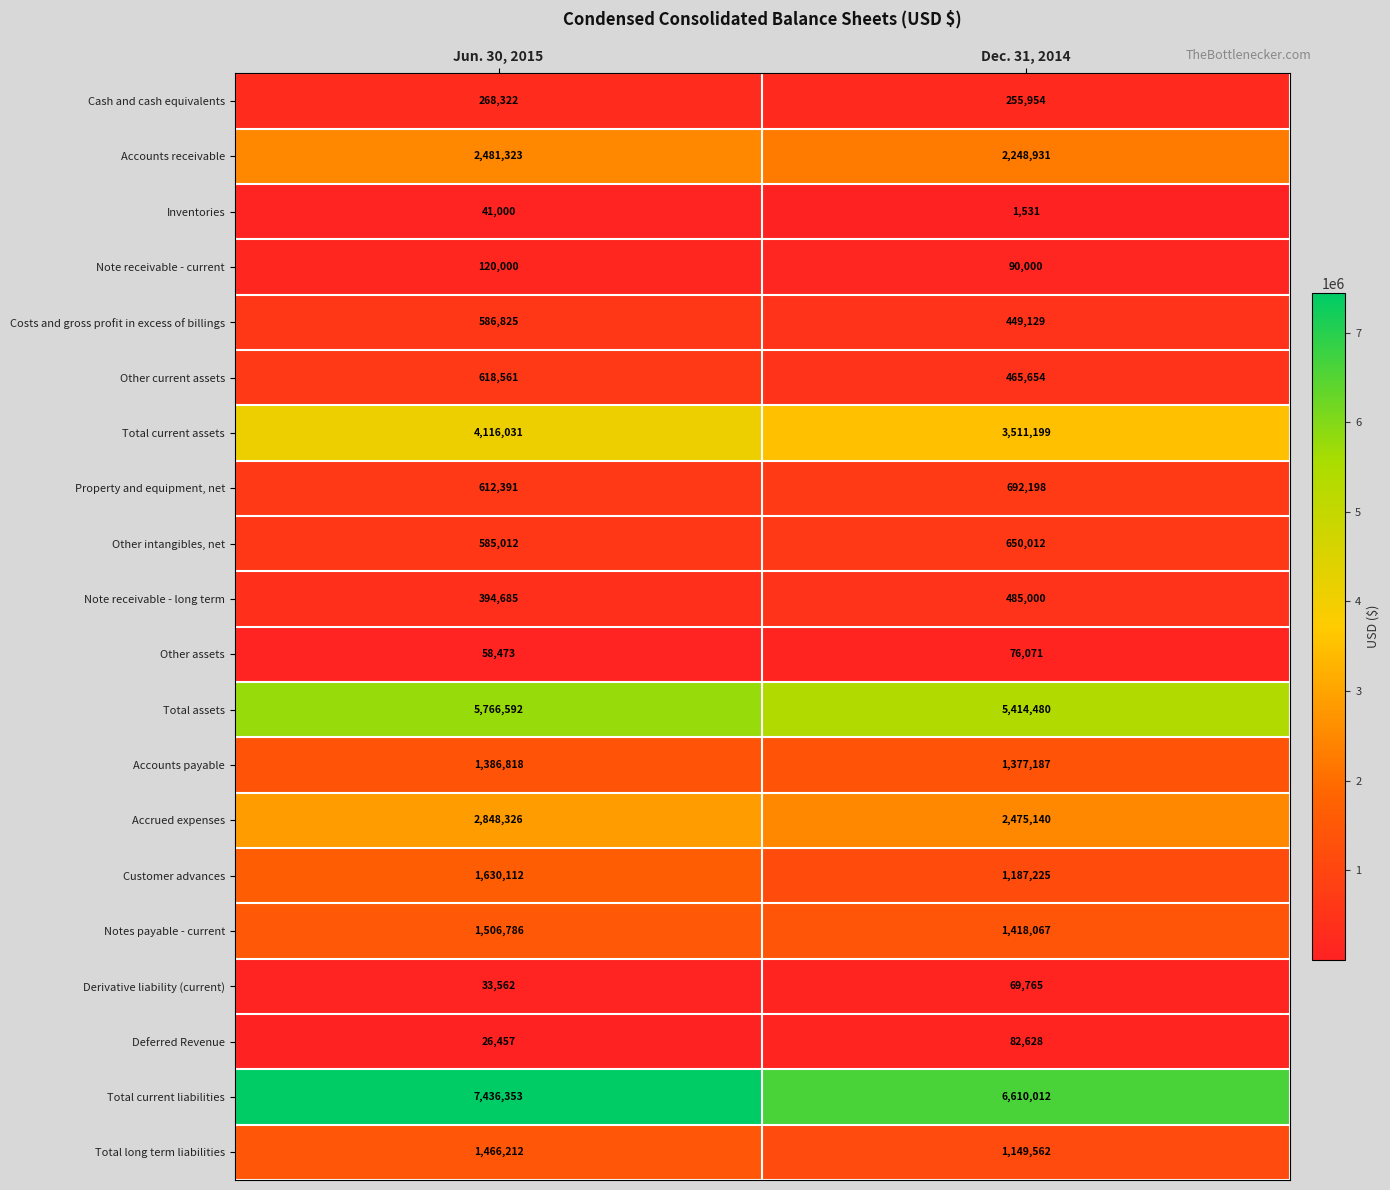

At Dec. 31, 2014, list the series in order from smallest to largest.

Inventories, Derivative liability (current), Other assets, Deferred Revenue, Note receivable - current, Cash and cash equivalents, Costs and gross profit in excess of billings, Other current assets, Note receivable - long term, Other intangibles, net, Property and equipment, net, Total long term liabilities, Customer advances, Accounts payable, Notes payable - current, Accounts receivable, Accrued expenses, Total current assets, Total assets, Total current liabilities